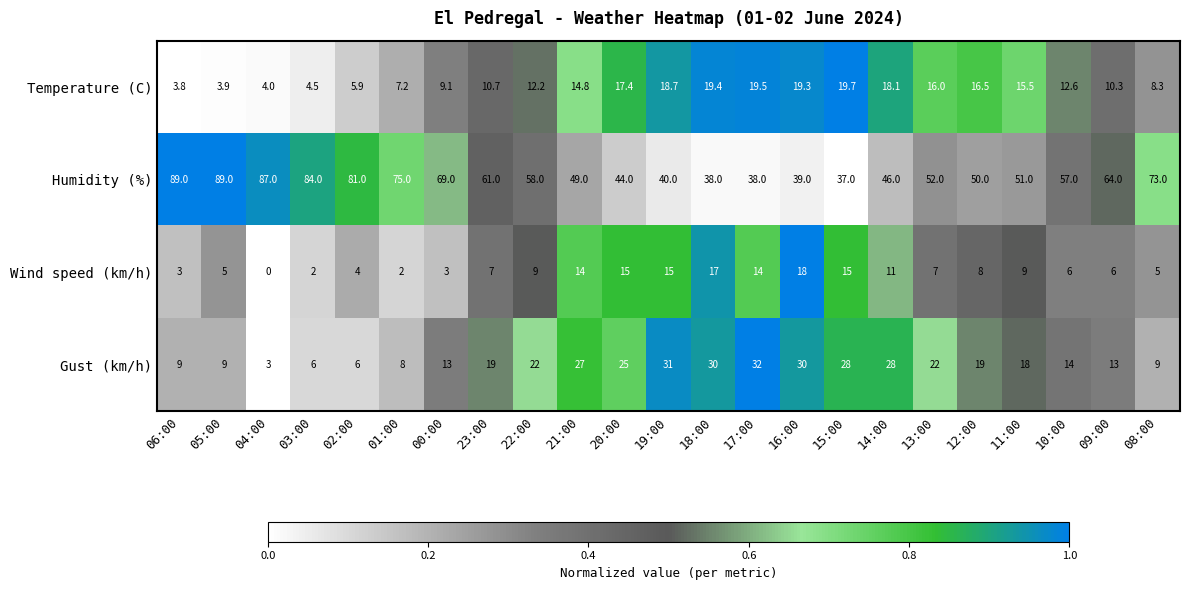

At 20:00, list the series in order from smallest to largest.

Wind speed (km/h), Temperature (C), Gust (km/h), Humidity (%)